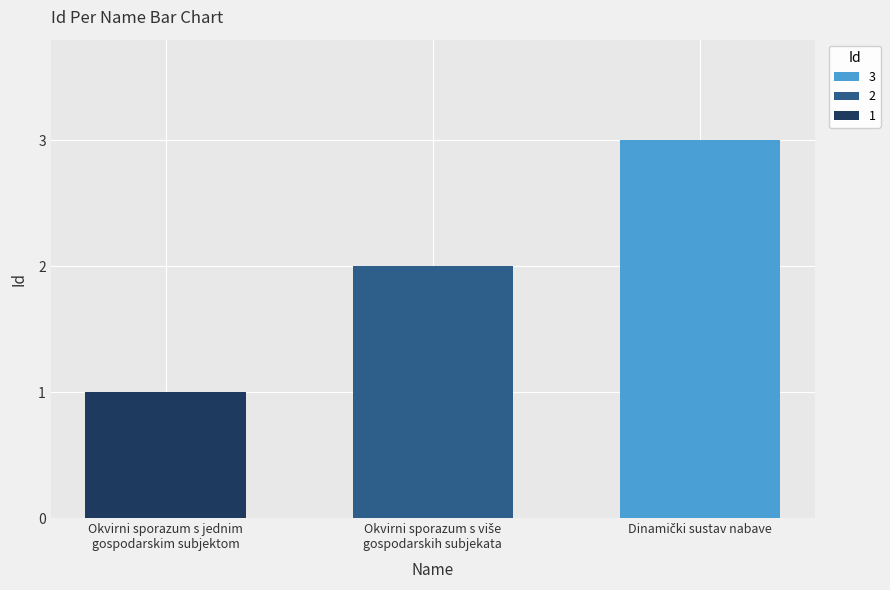

What is the greatest value displayed?

3